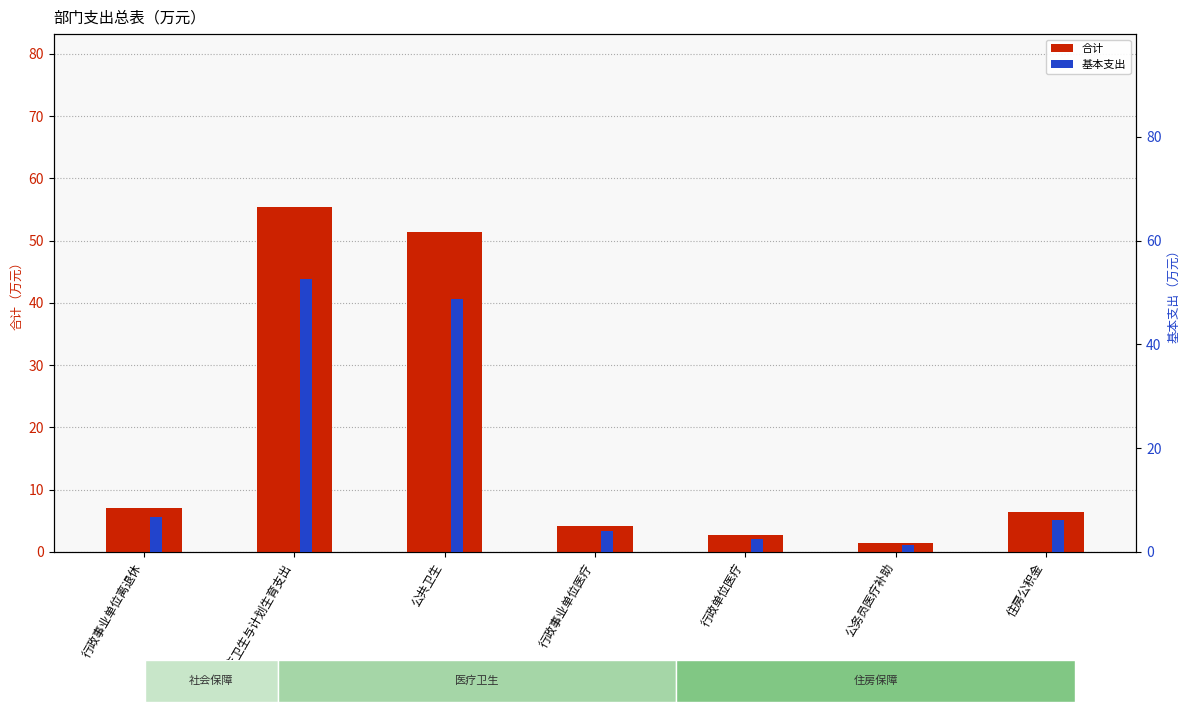

What are all the series names shown in the legend?

合计, 基本支出